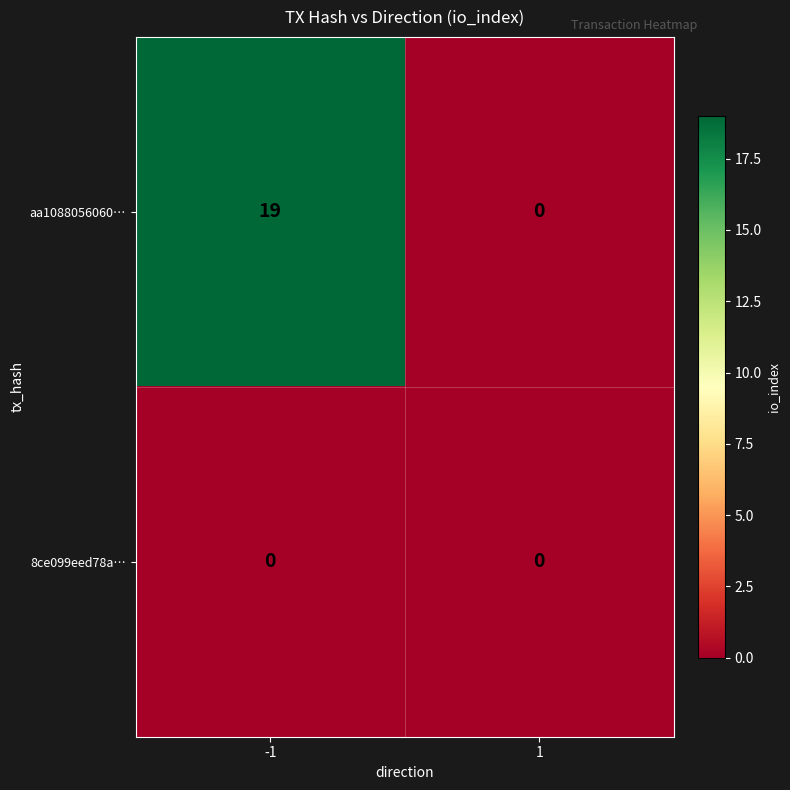

At which category is the sum across all series the highest?

-1